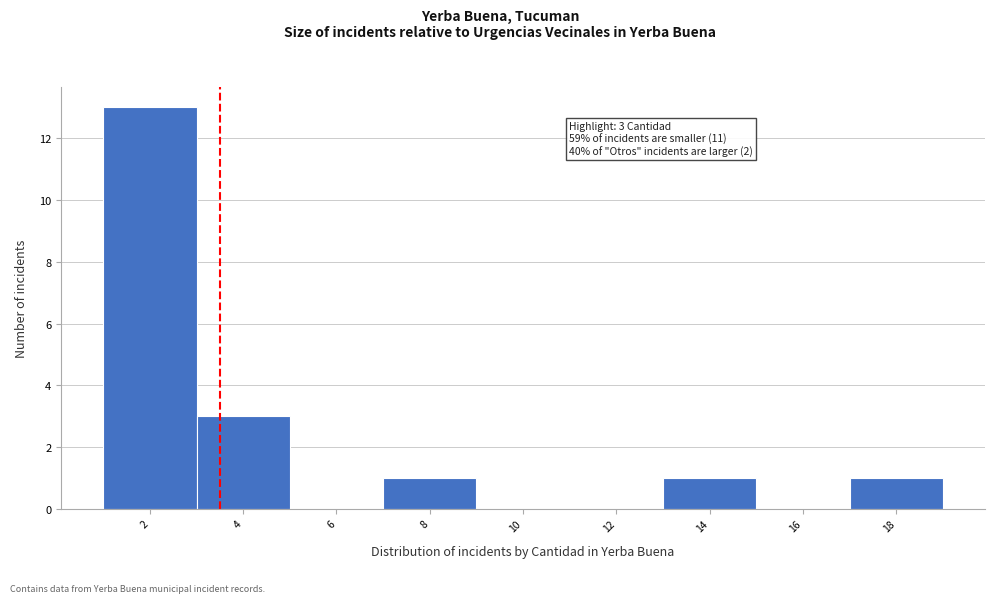

Reading right to left, list all the values displayed in this chart.

18=1	16=0	14=1	12=0	10=0	8=1	6=0	4=3	2=13